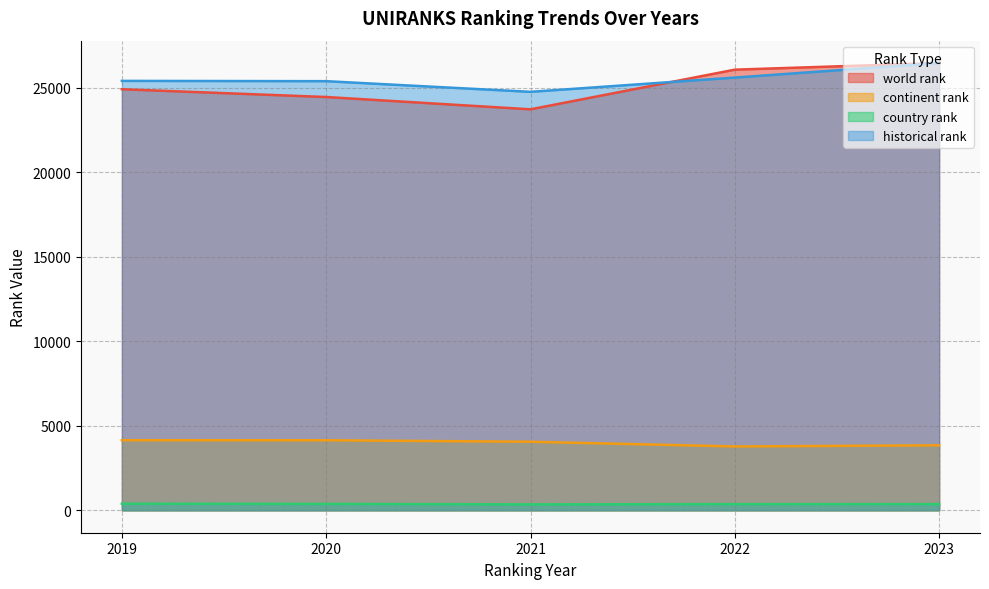

What is the value of the historical rank point at the 2nd from the left?

25385.0